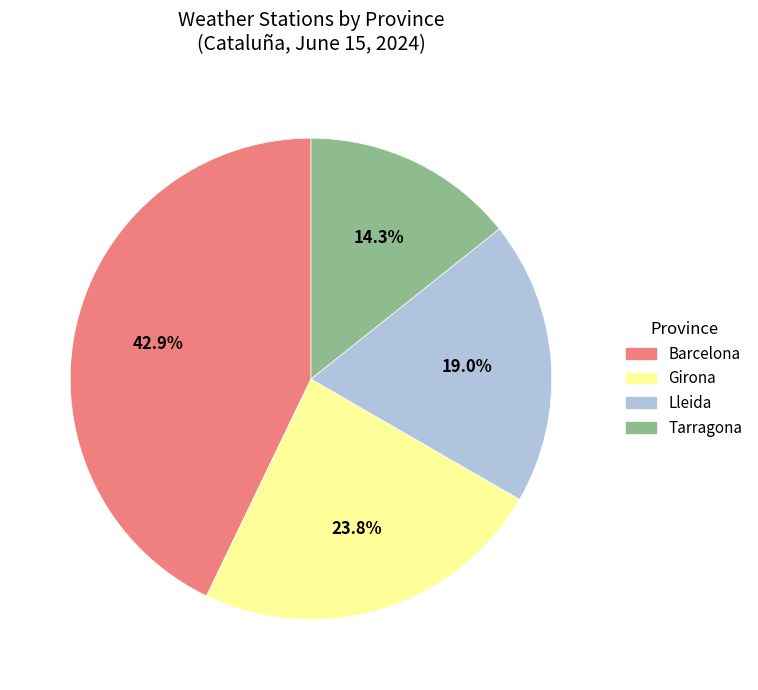

What is the largest slice in the pie chart?

Barcelona